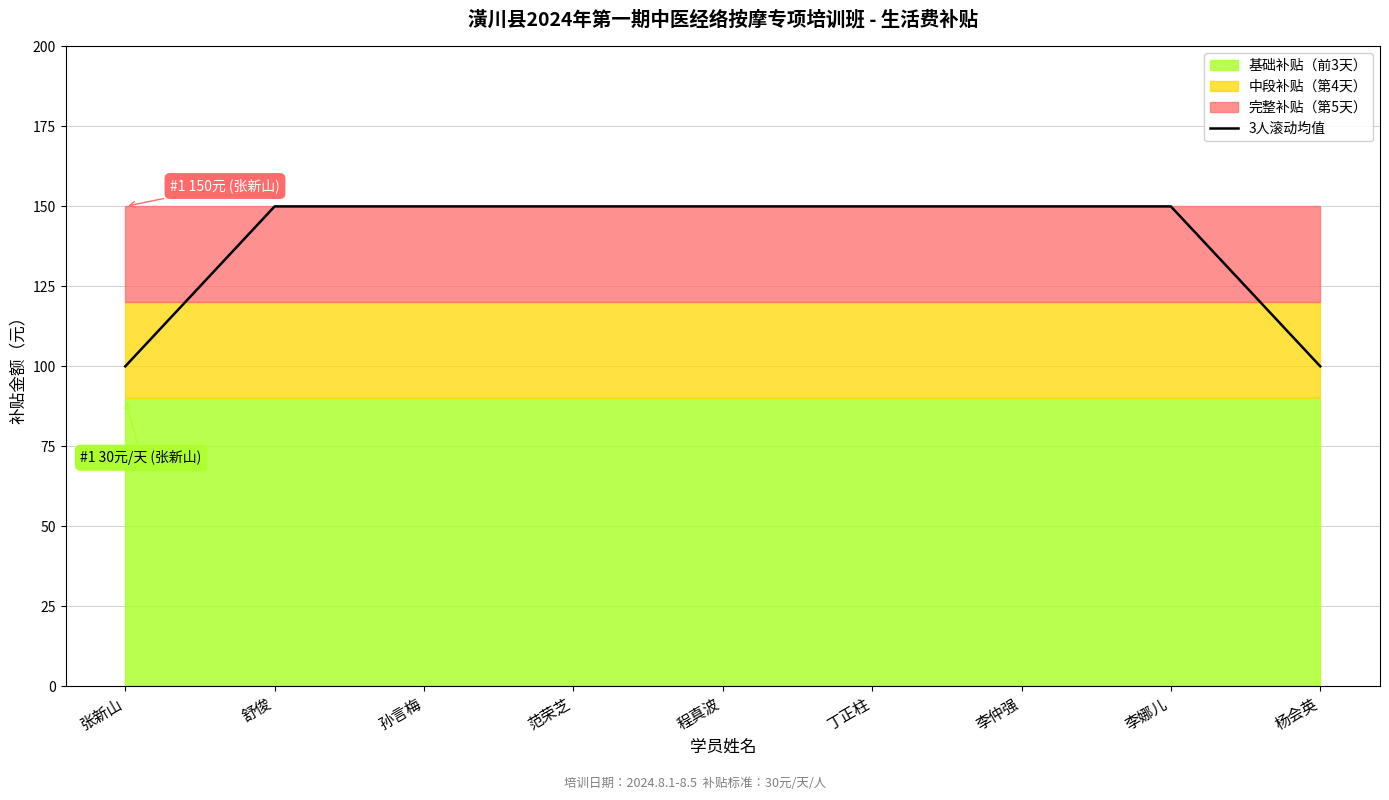

At which category does the chart reach its peak across all series?

舒俊